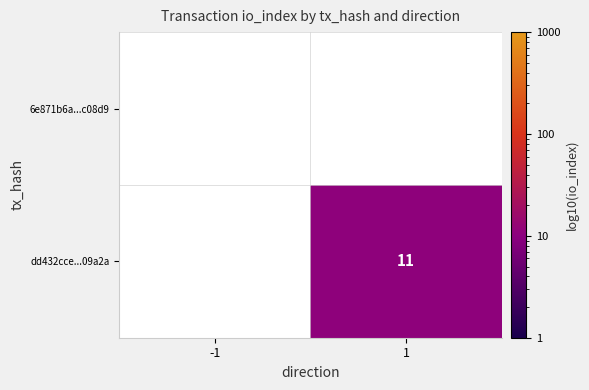

The value of dd432cce...09a2a at 1 is 18. True or false?

False